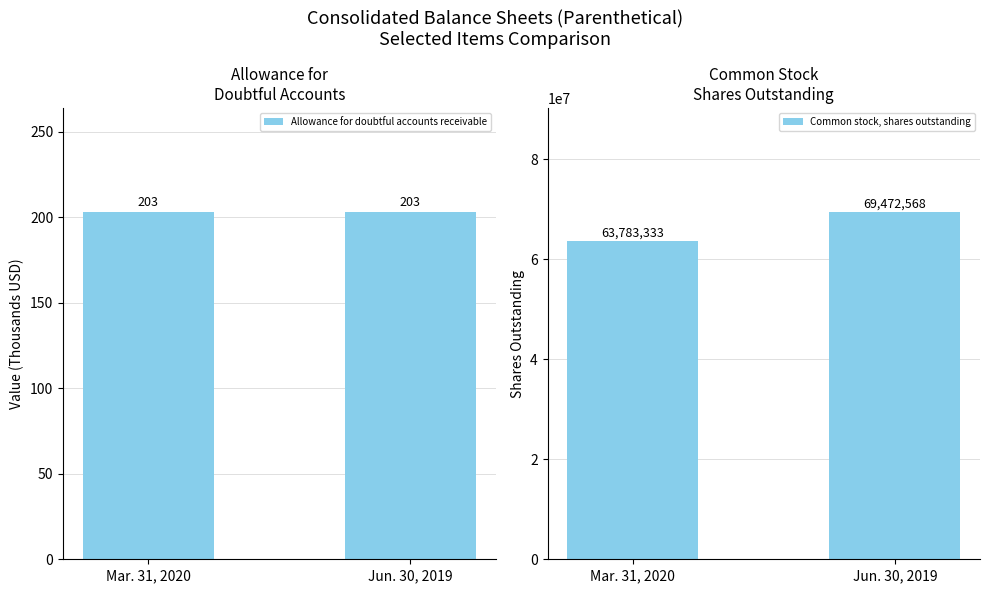

Reading left to right, extract all data points from this chart.

Allowance for doubtful accounts receivable: Mar. 31, 2020=203	Jun. 30, 2019=203
Common stock, shares outstanding: Mar. 31, 2020=63783333	Jun. 30, 2019=69472568